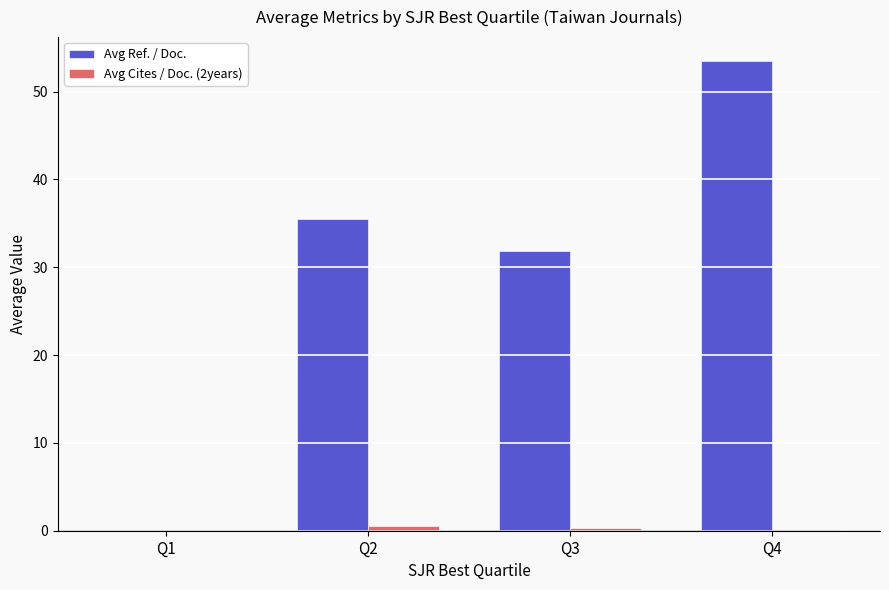

At which category is the sum across all series the highest?

Q4